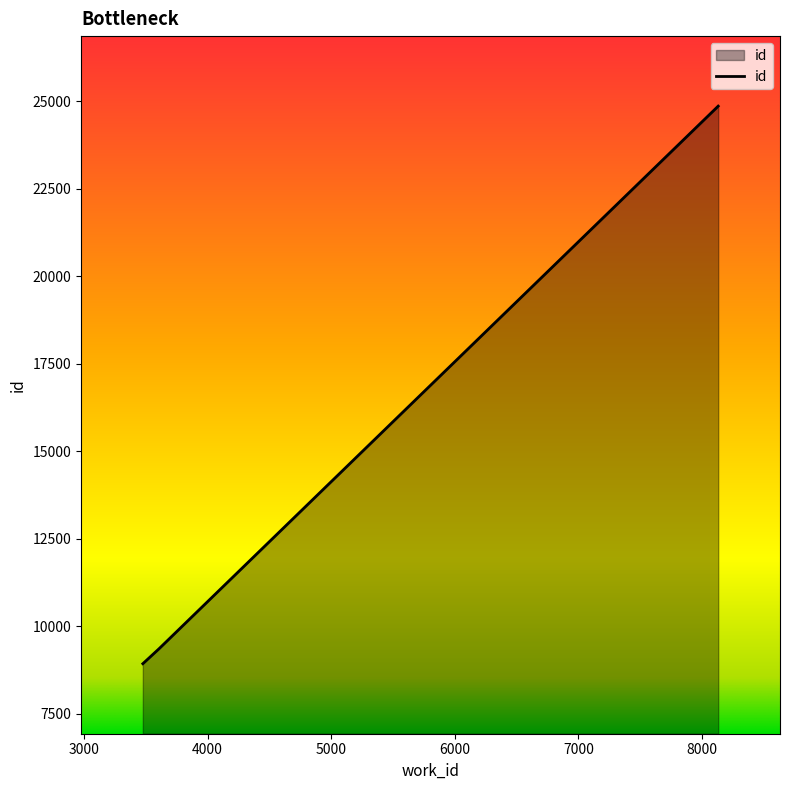

What is the minimum value shown in the chart?

8929